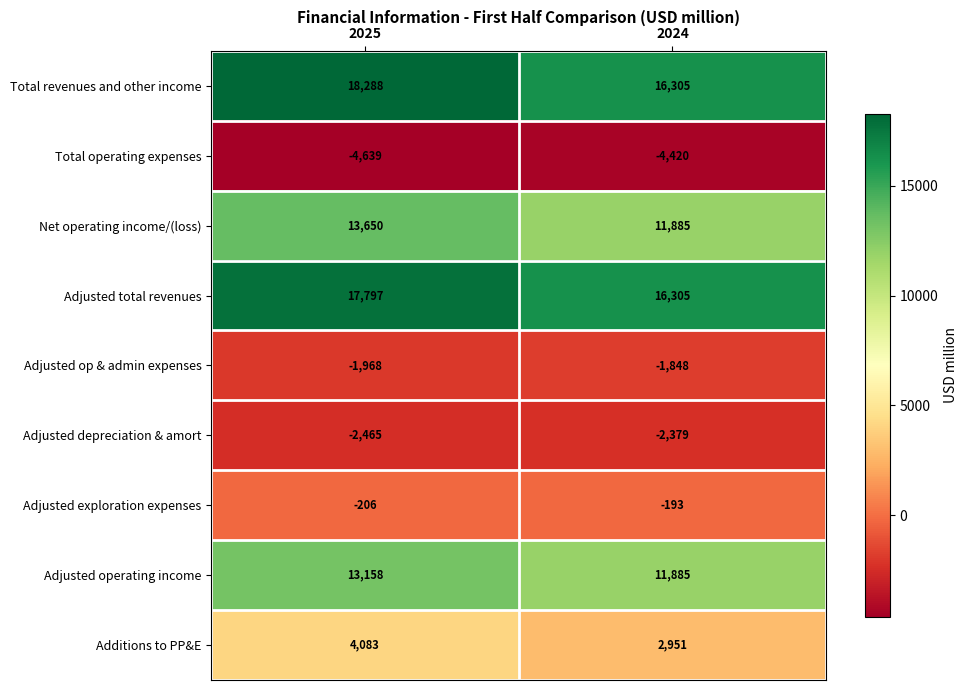

Which category has the highest value across all series?

2025